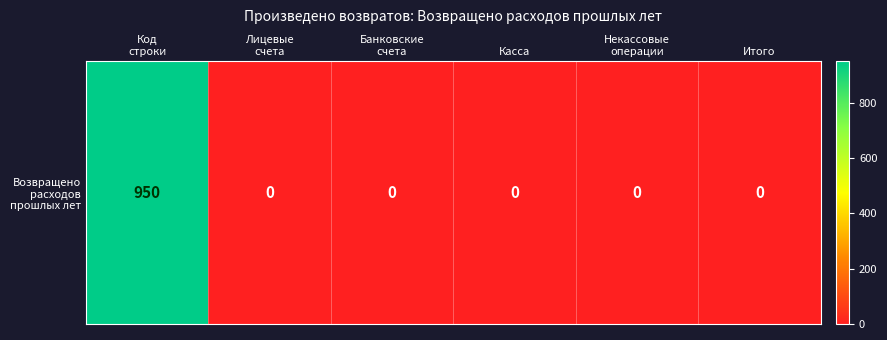

Reading left to right, list all the values displayed in this chart.

Код
строки=950	Лицевые
счета=0	Банковские
счета=0	Касса=0	Некассовые
операции=0	Итого=0